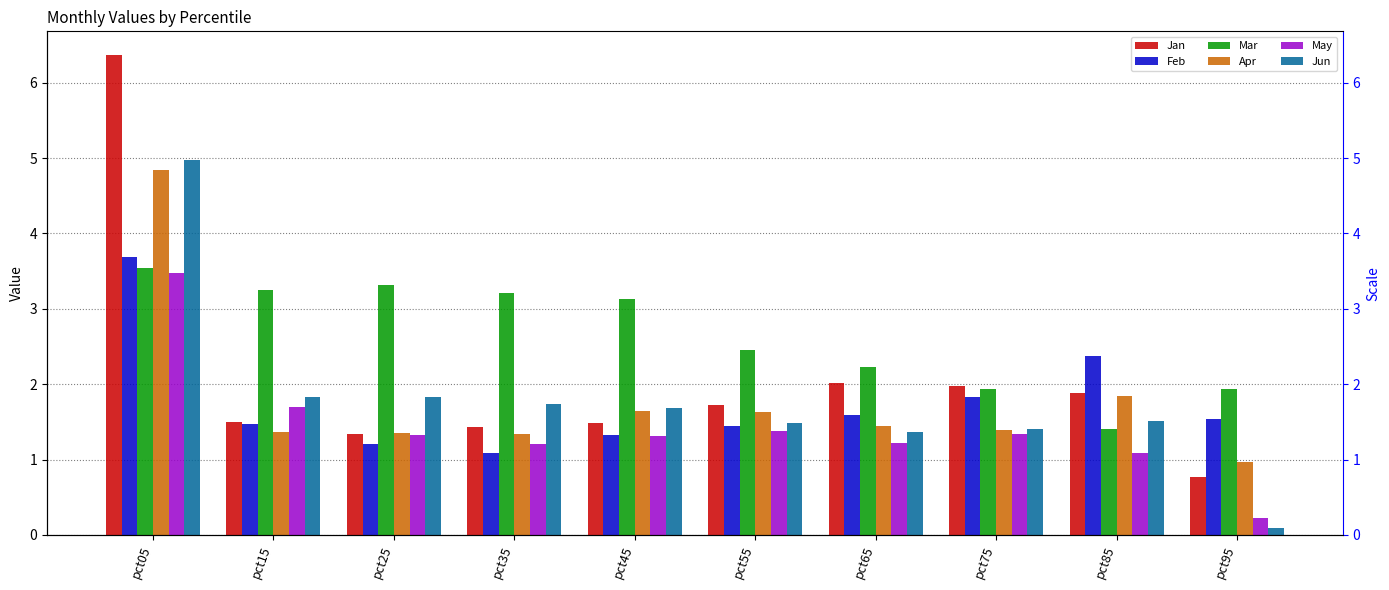

What is the minimum value shown in the chart?

0.1